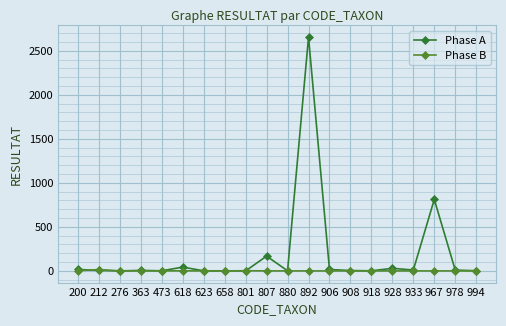

The Phase B series shows 0 at 363. True or false?

True